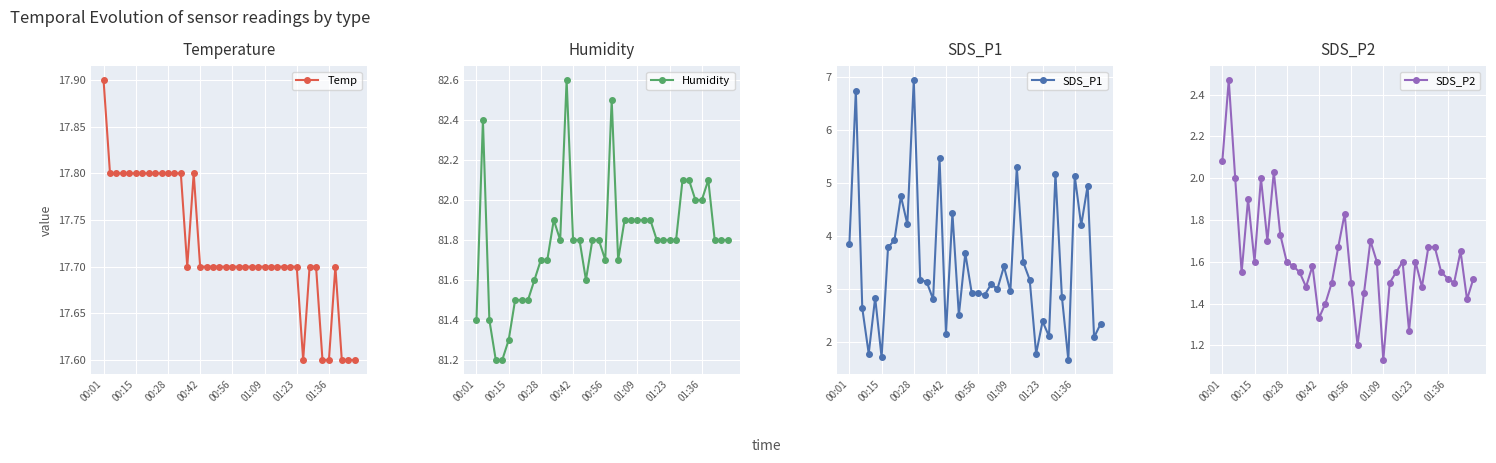

What is the sum of the SDS_P2 values at 29 and 34?

2.8